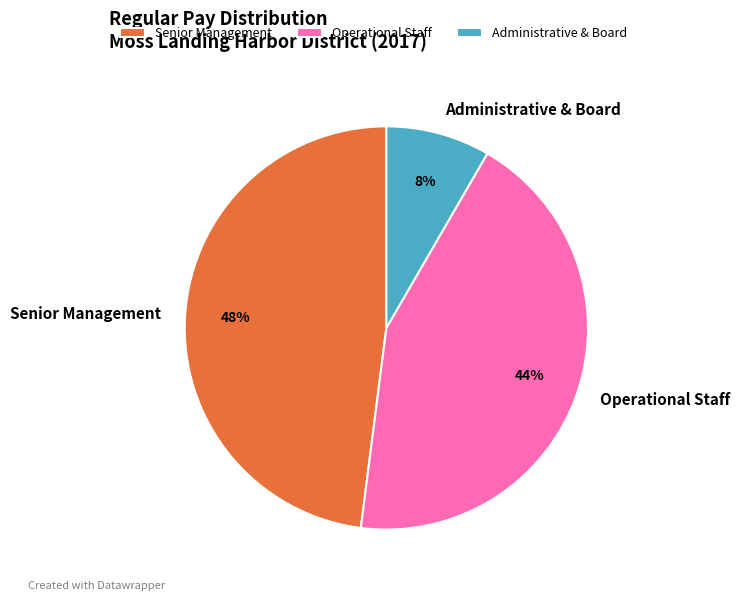

Does Senior Management account for over 50% of the chart?

No